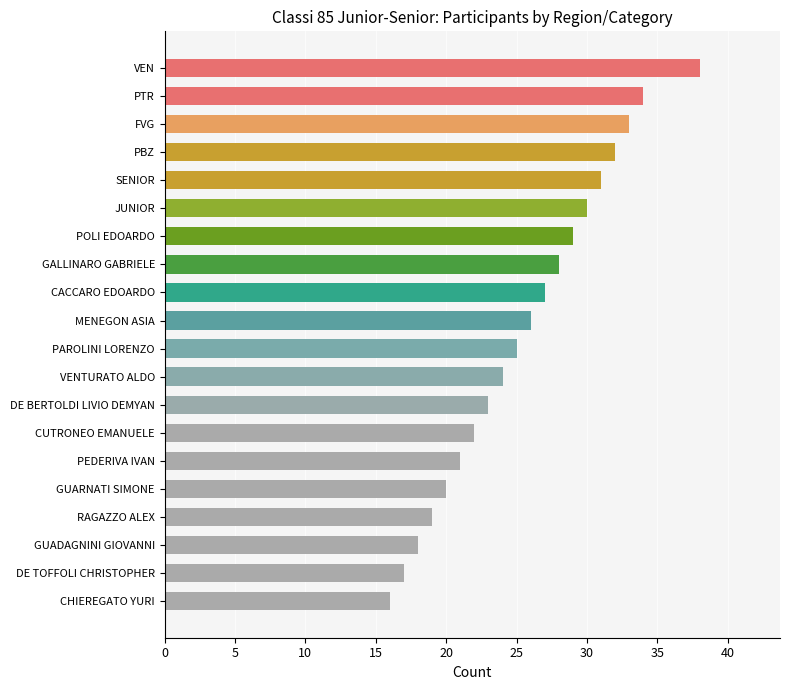

Does the chart contain stacked bars?

No